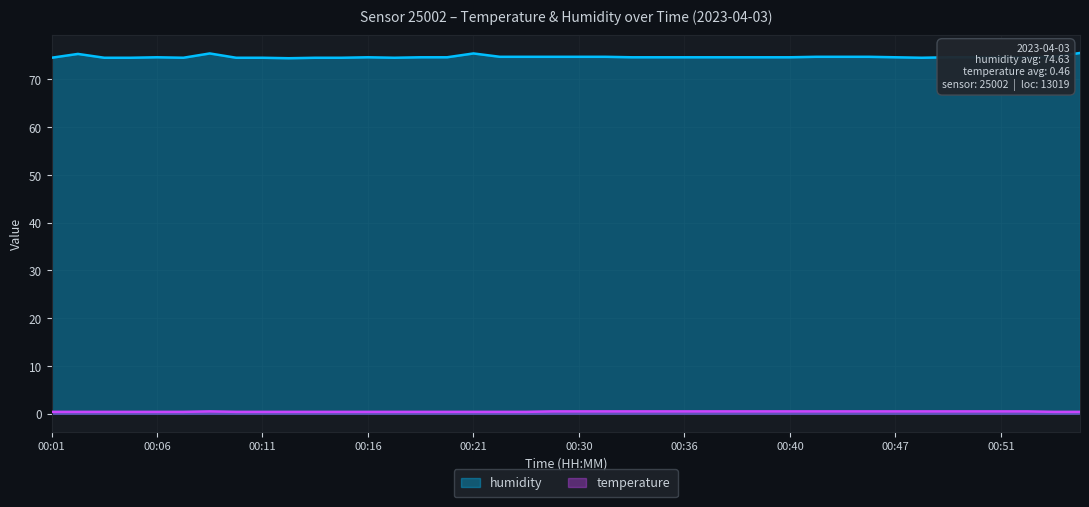

True or false: humidity and temperature cross at least once.

False